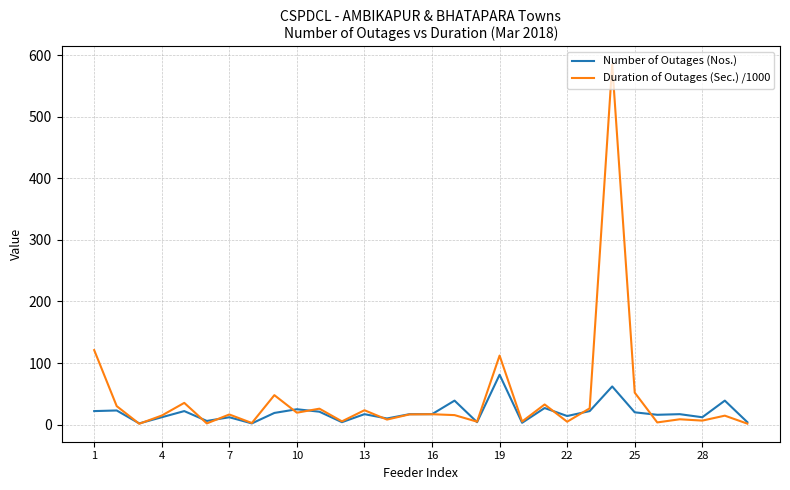

How many series are shown in this chart?

2